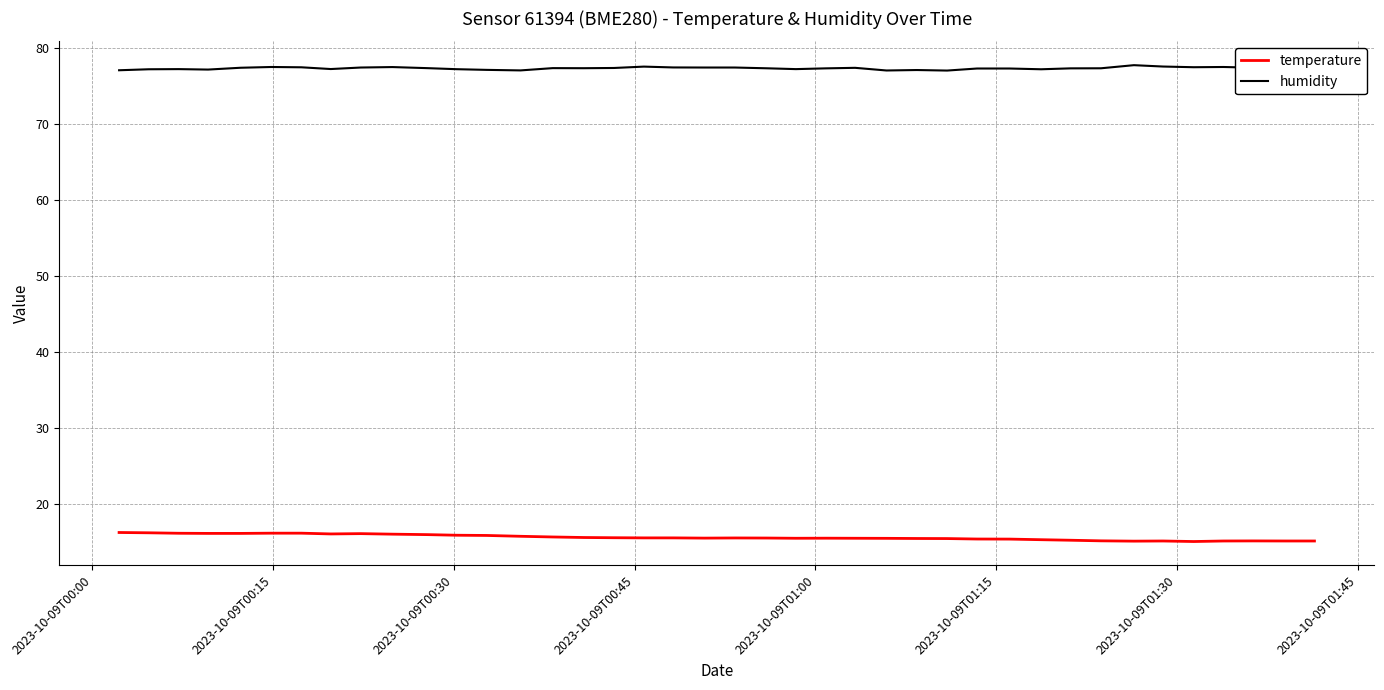

List the series in order of their overall mean, highest first.

humidity, temperature